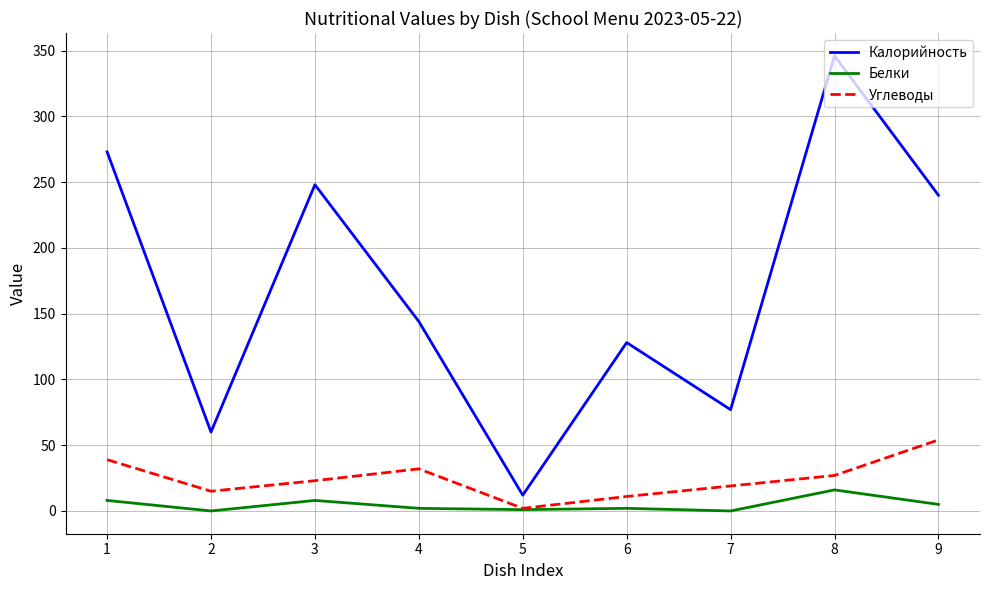

At which category is the sum across all series the highest?

8